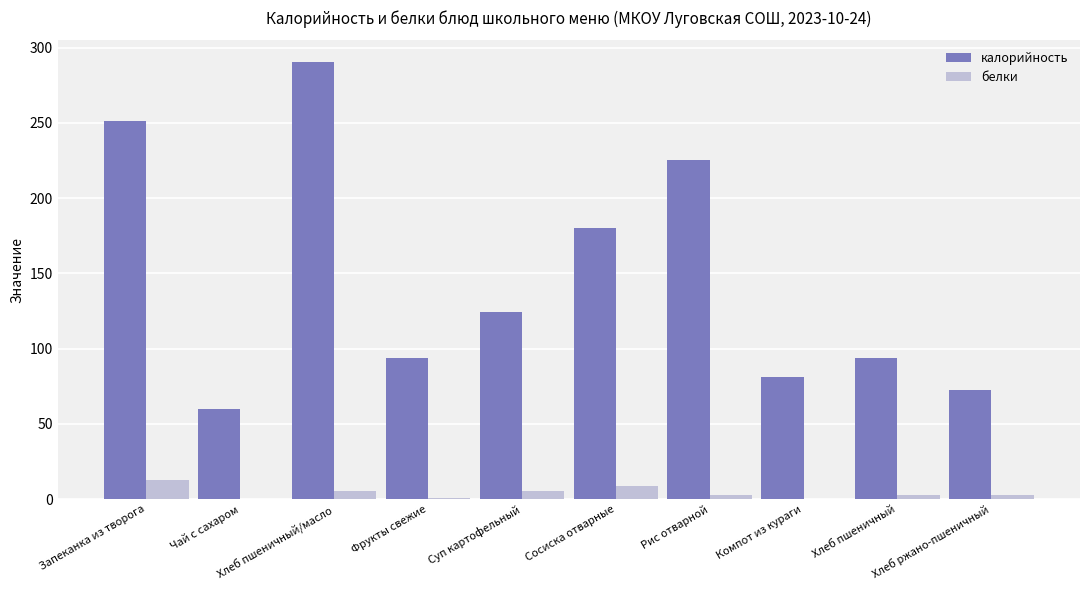

Between Сосиска отварные and Хлеб пшеничный, which series saw the biggest shift?

калорийность